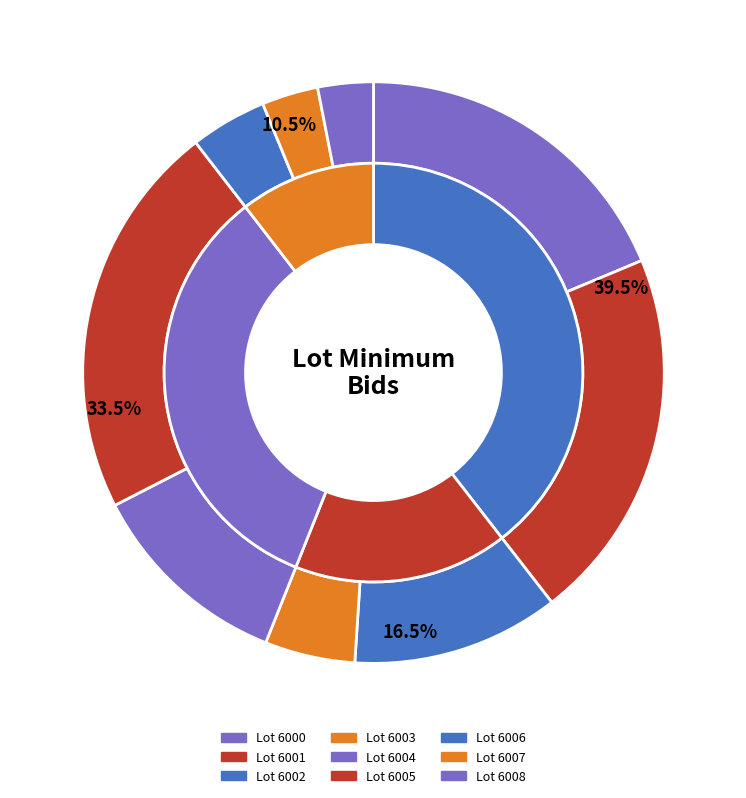

What is the ratio of the value at 6002 to the value at 6003?

2.3